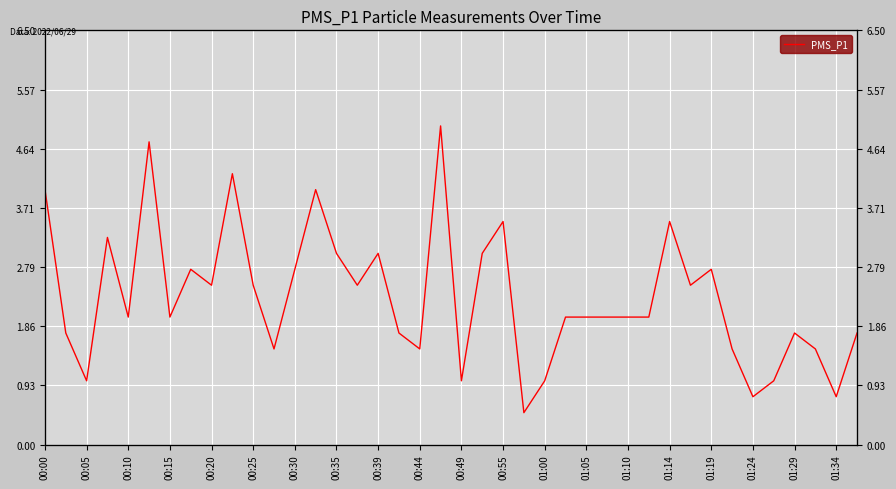

Reading right to left, transcribe all the data shown in this chart.

1.8	0.8	1.5	1.8	1.0	0.8	1.5	2.8	2.5	3.5	2.0	2.0	2.0	2.0	2.0	1.0	0.5	3.5	3.0	1.0	5.0	1.5	1.8	3.0	2.5	3.0	4.0	2.8	1.5	2.5	4.2	2.5	2.8	2.0	4.8	2.0	3.2	1.0	1.8	4.0